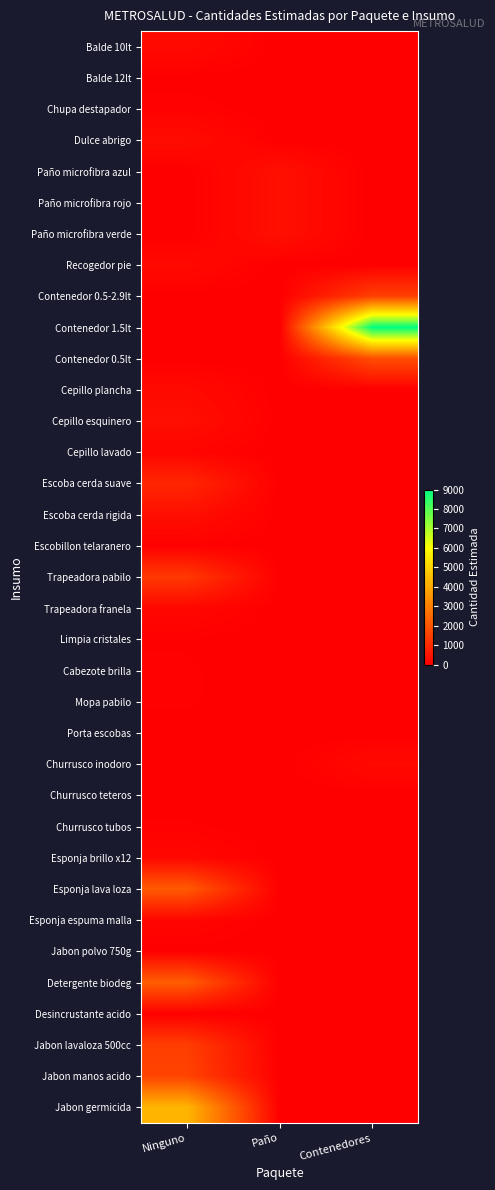

Which series has the largest range (max minus min)?

Contenedor 1.5lt